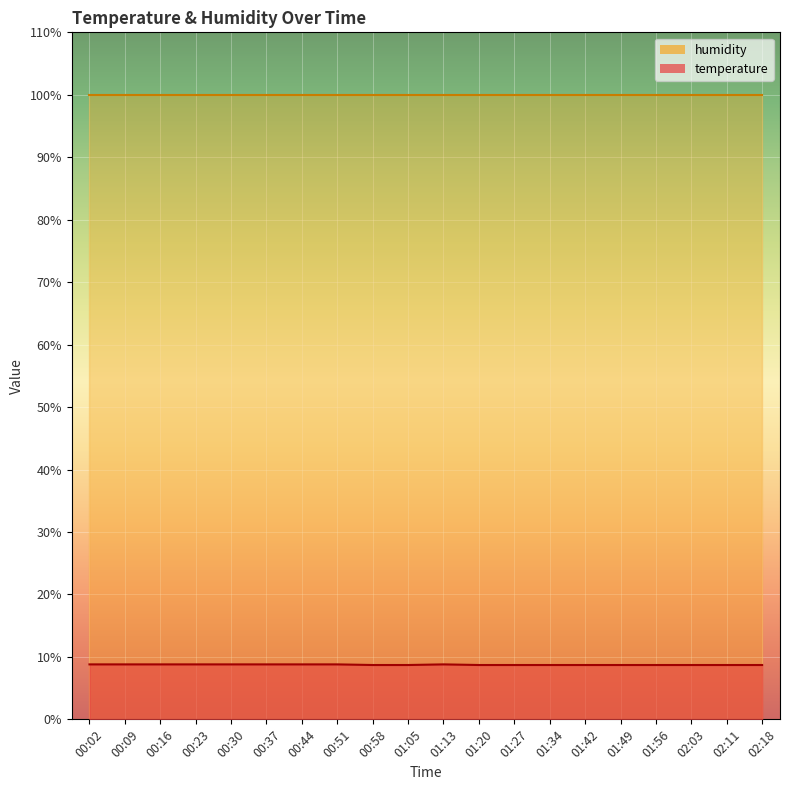

What is the change in value from 01:13 to 02:18?

-0.1